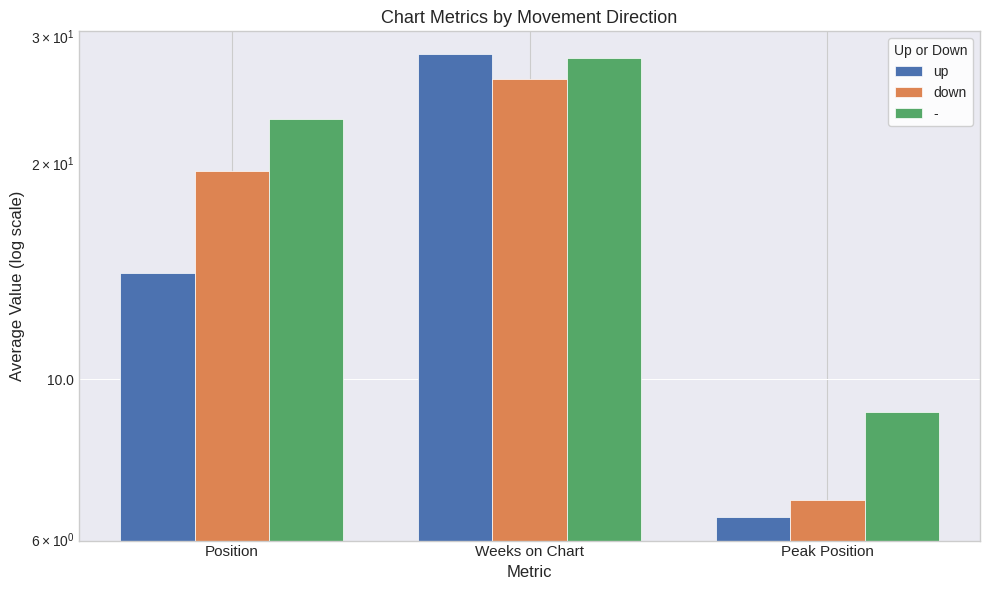

What is the minimum value for up?

6.4